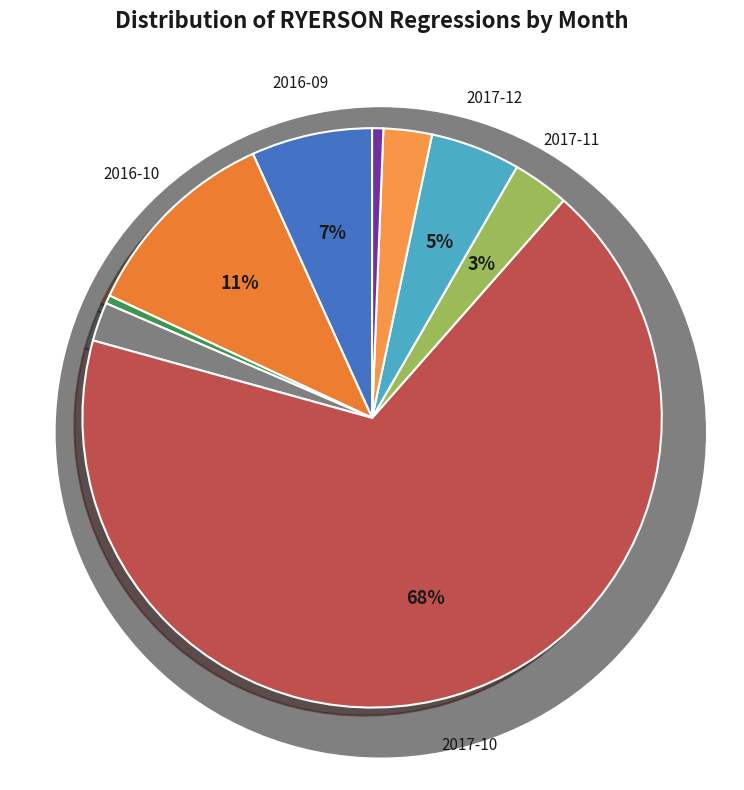

How many segments does this pie chart have?

9